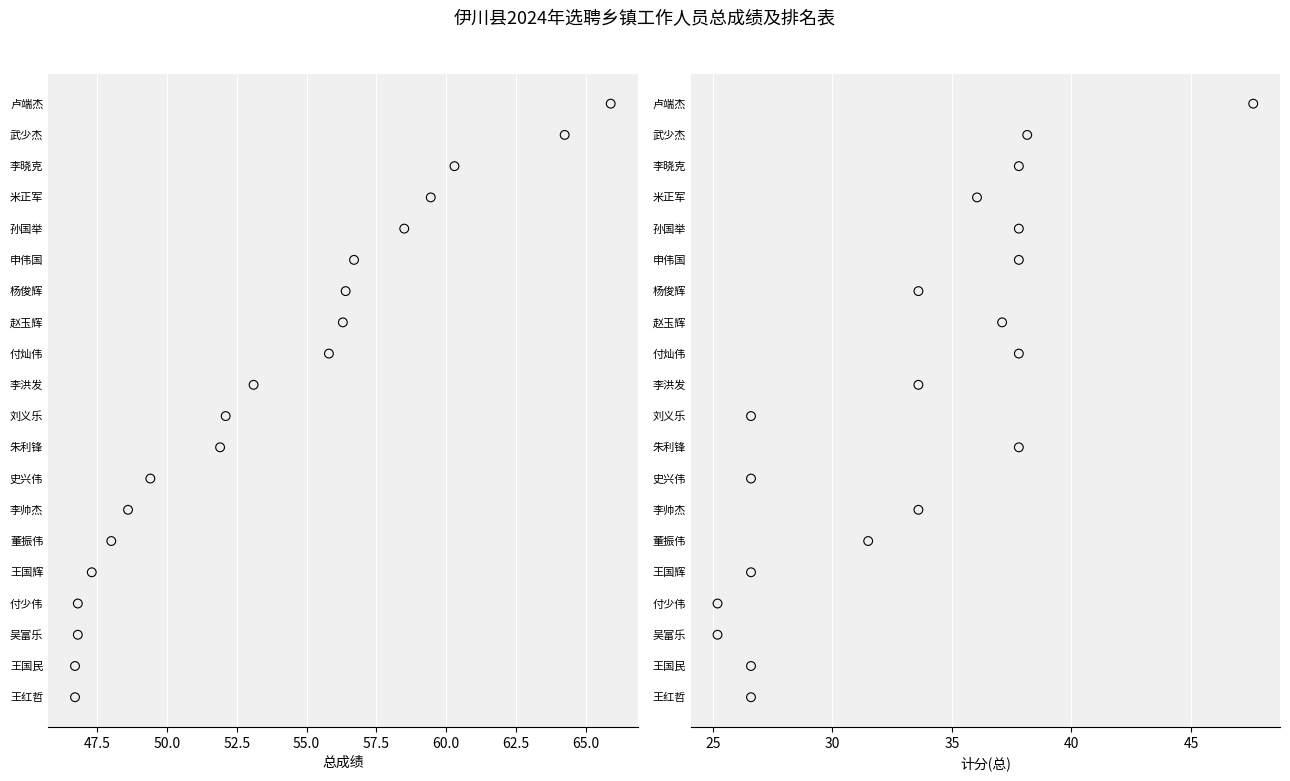

What is the total value across all series at 60.0?

12